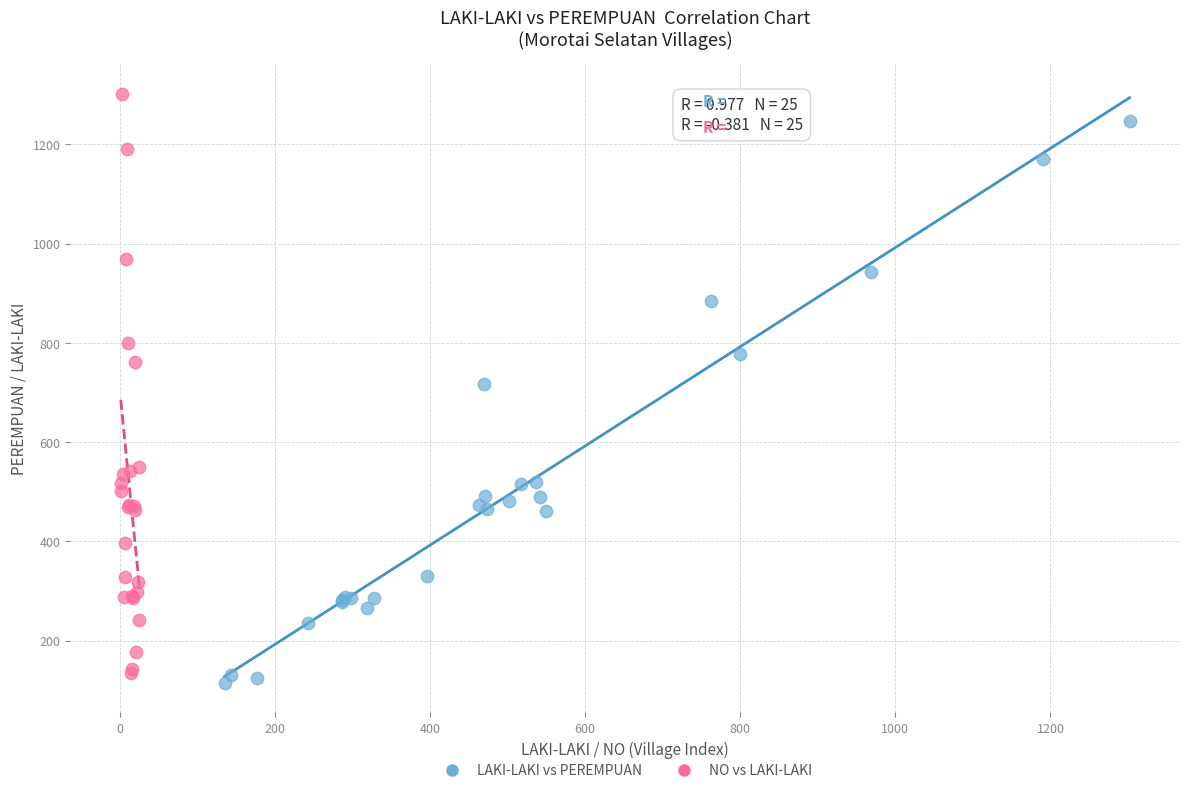

Which series has the largest Y range (max minus min)?

NO vs LAKI-LAKI